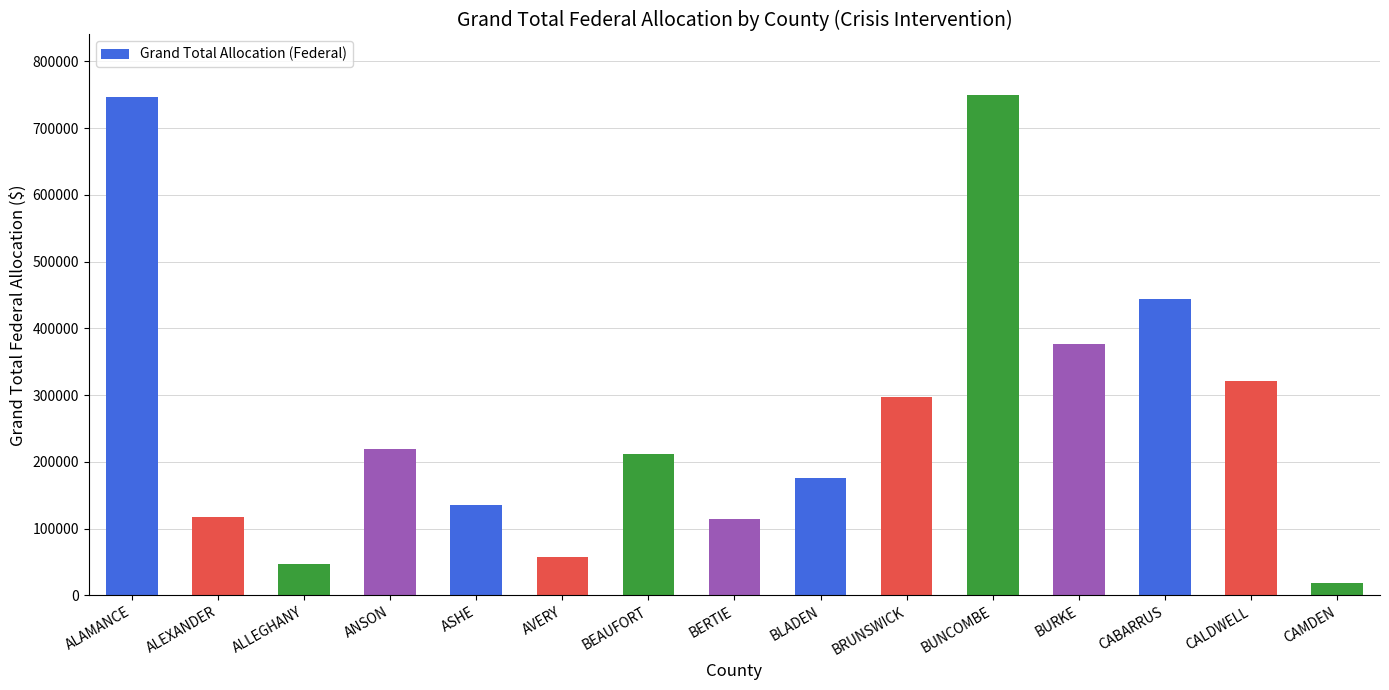

Where does the data first go above 211303?

ALAMANCE